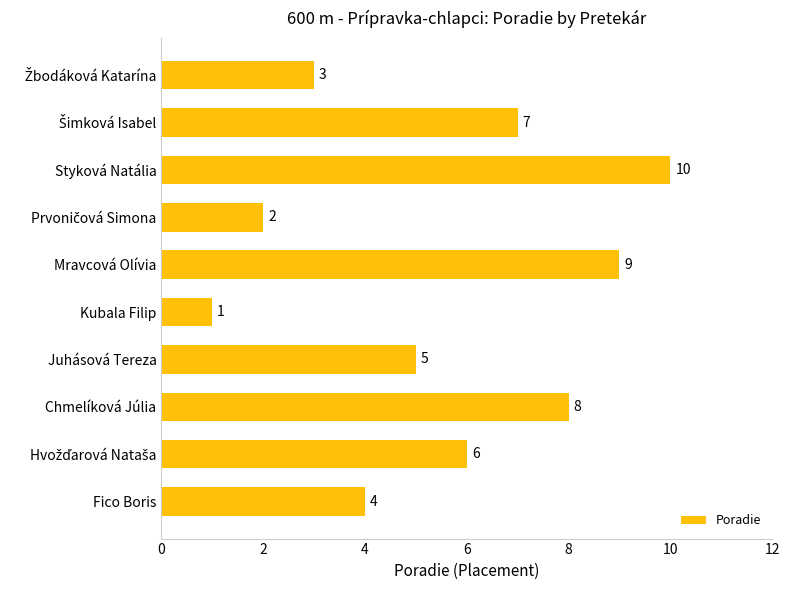

Reading bottom to top, what are all the values shown in this chart?

4	6	8	5	1	9	2	10	7	3